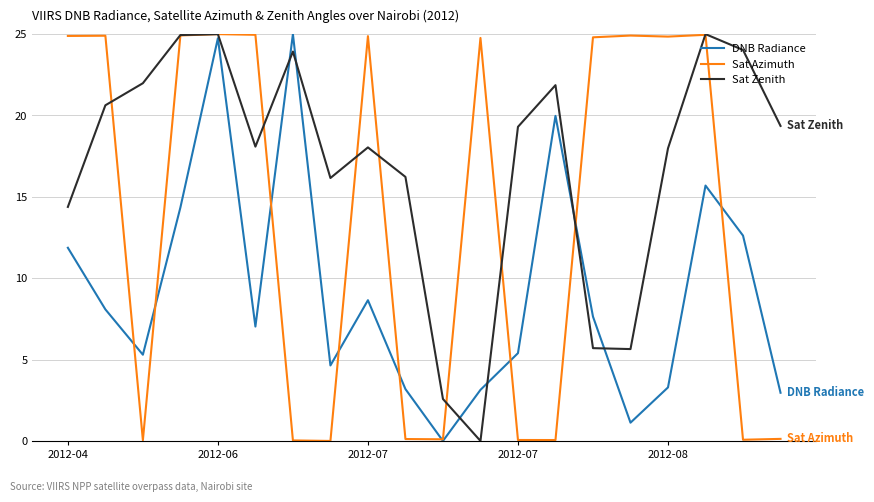

What is the maximum value shown in the chart?

25.0